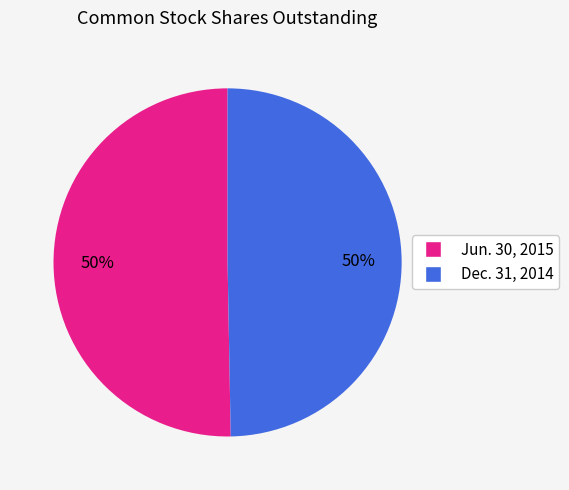

Is it true that Dec. 31, 2014 is 39% of the pie?

False